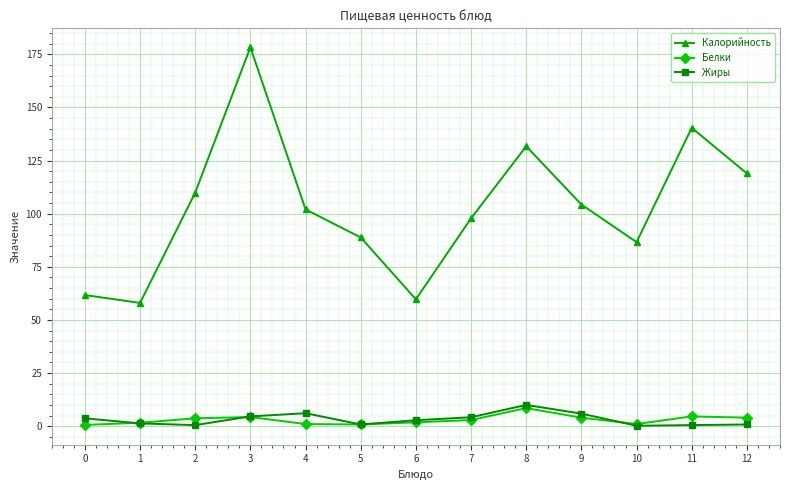

Is it true that Белки equals 4.0 at 12?

True